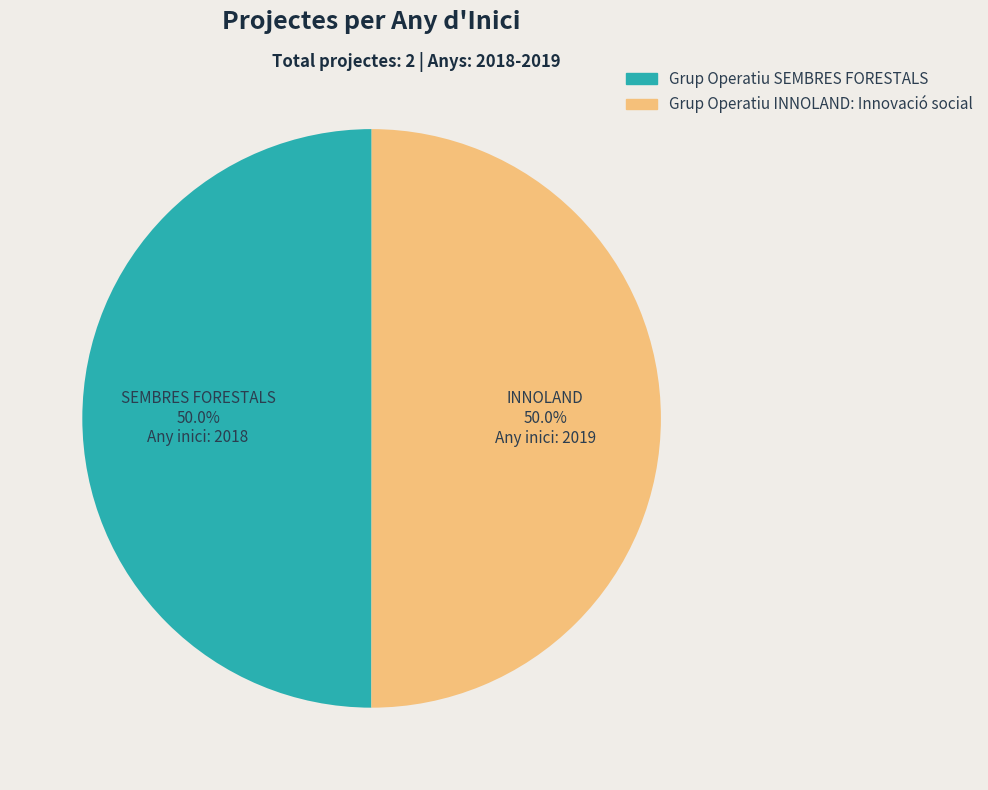

Combined, what portion of the pie is Grup Operatiu SEMBRES FORESTALS and Grup Operatiu INNOLAND: Innovació social?

100.0%